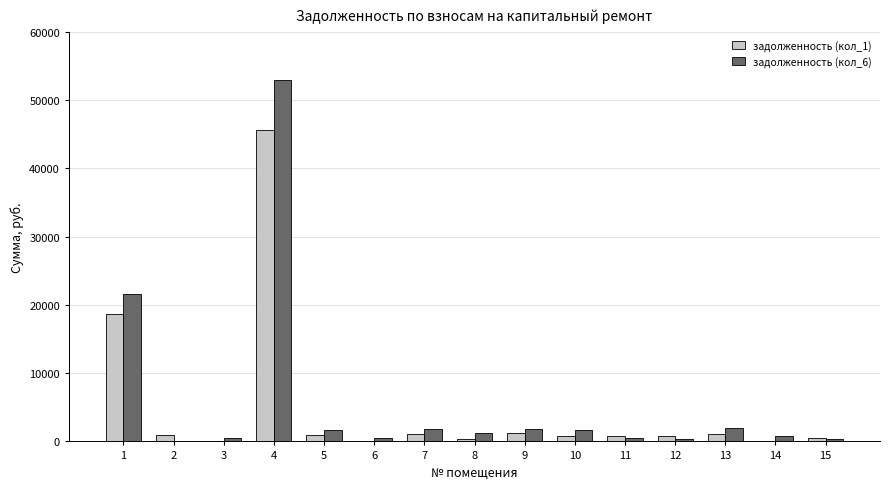

Where is задолженность (кол_1) nearest to the value 22828?

1